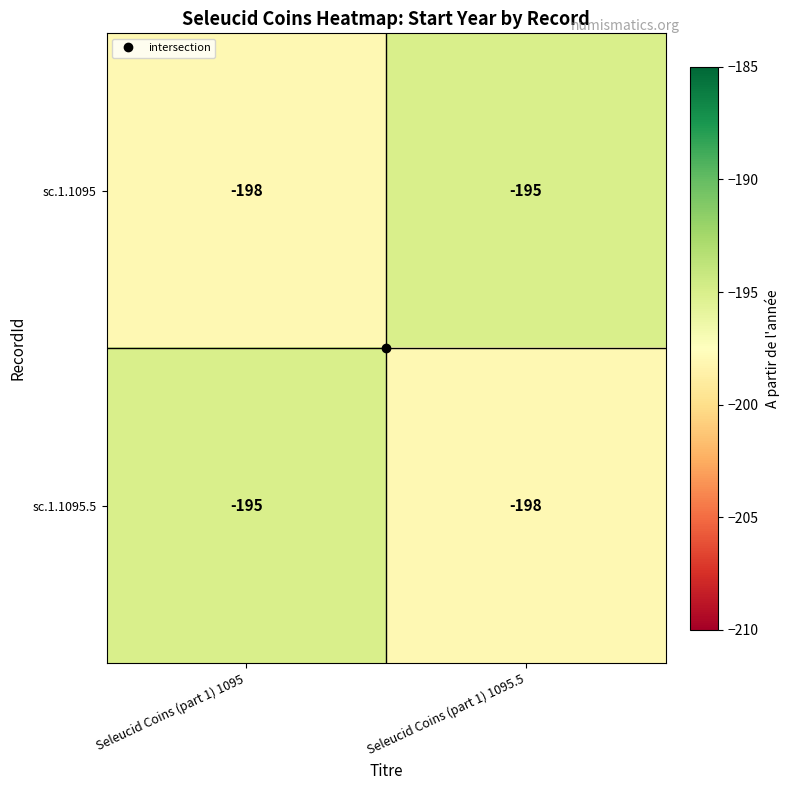

What is the average value of the sc.1.1095 series?

-196